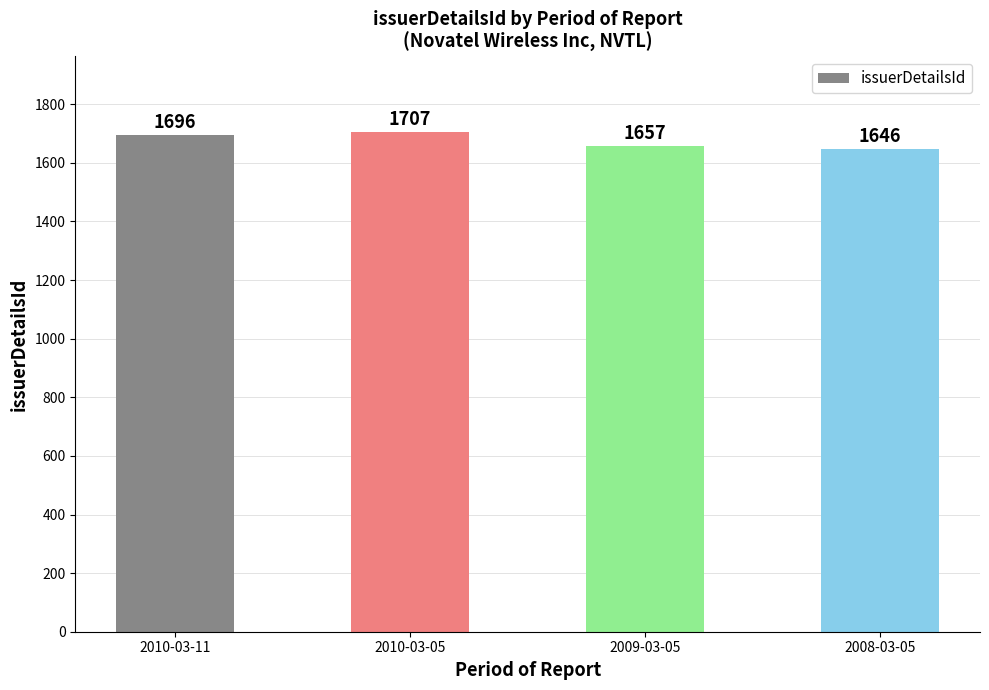

List the labels in order of value, smallest first.

2008-03-05, 2009-03-05, 2010-03-11, 2010-03-05